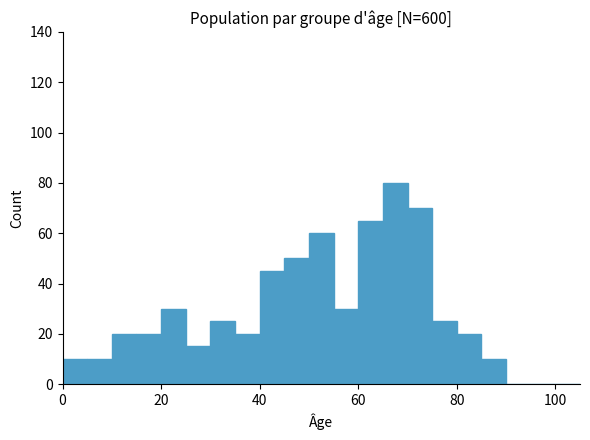

Around what value on the x-axis is the tallest bar? Give the approximate position of its centre, as read against the axis.

68